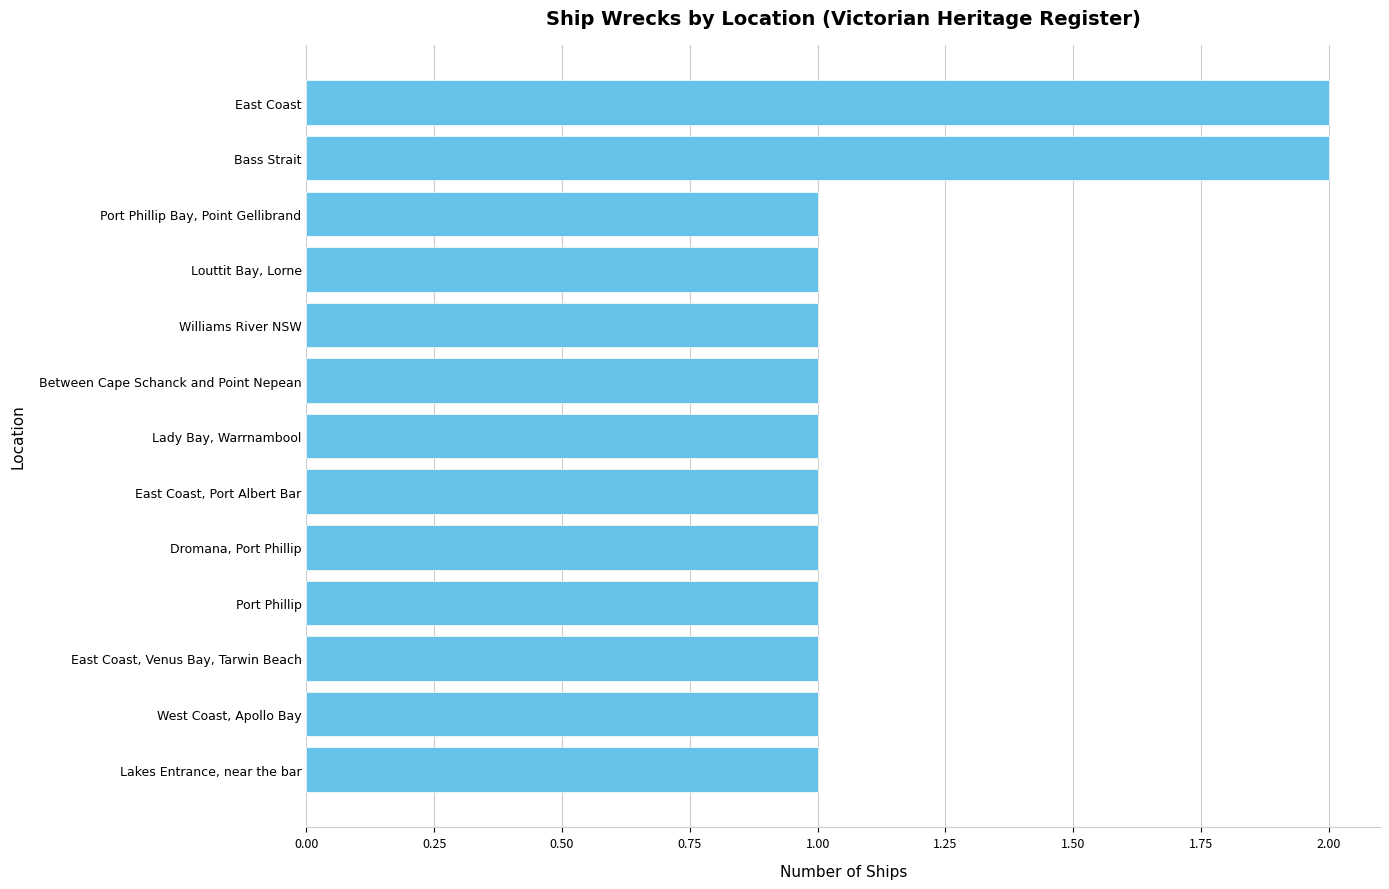

Reading bottom to top, extract all data points from this chart.

Lakes Entrance, near the bar=1	West Coast, Apollo Bay=1	East Coast, Venus Bay, Tarwin Beach=1	Port Phillip=1	Dromana, Port Phillip=1	East Coast, Port Albert Bar=1	Lady Bay, Warrnambool=1	Between Cape Schanck and Point Nepean=1	Williams River NSW=1	Louttit Bay, Lorne=1	Port Phillip Bay, Point Gellibrand=1	Bass Strait=2	East Coast=2